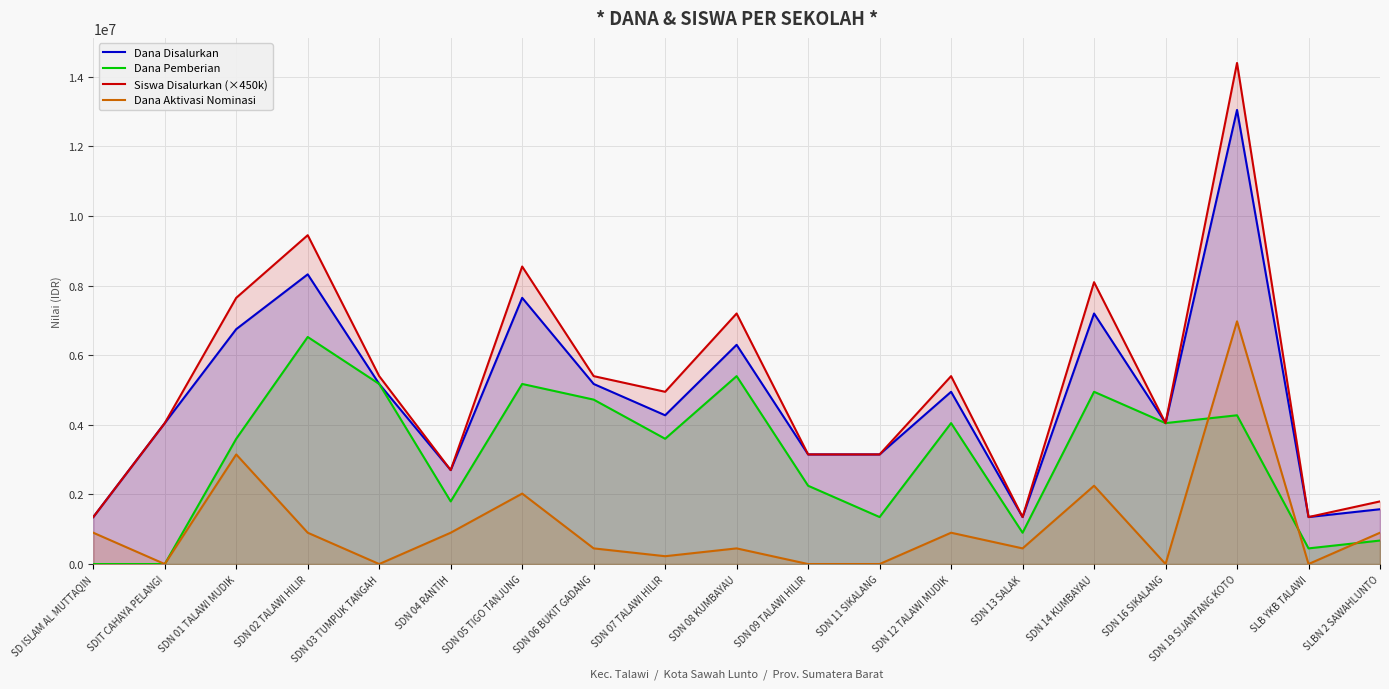

At how many categories does at least one series exceed 7678877?

4